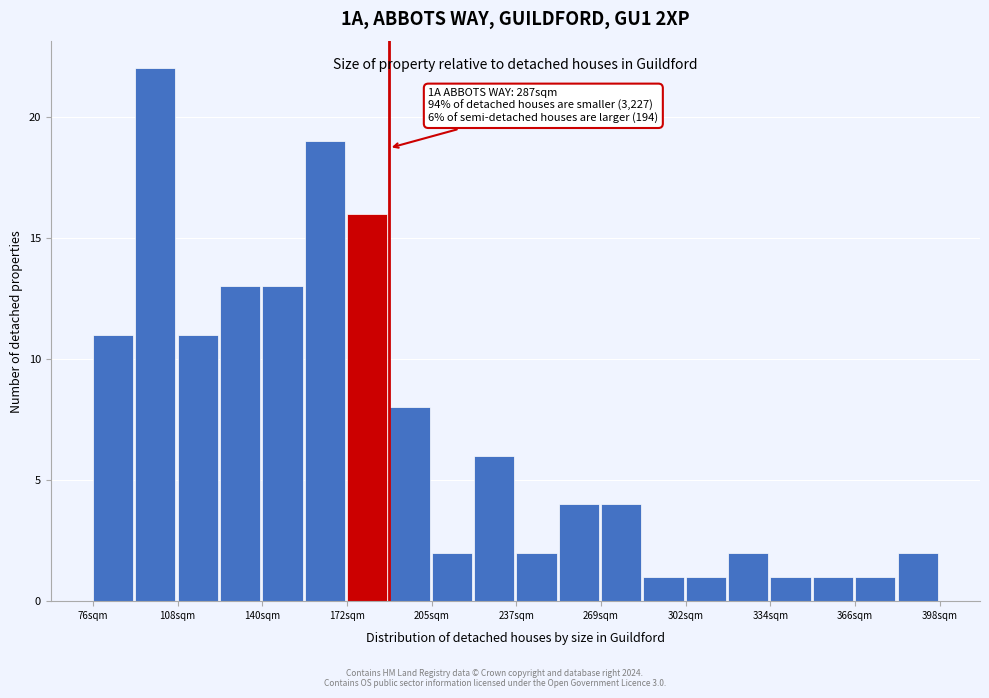

Around what value on the x-axis is the tallest bar? Give the approximate position of its centre, as read against the axis.

100